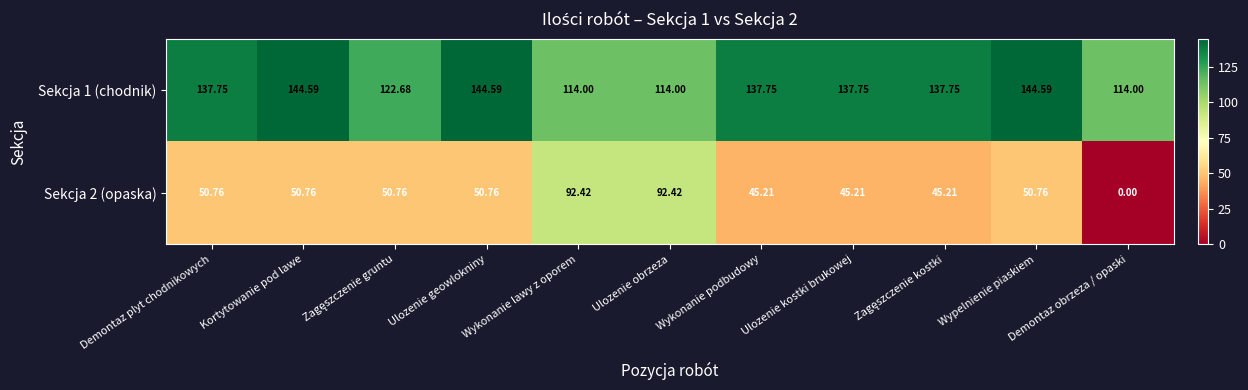

At which label does Sekcja 1 (chodnik) first exceed 137?

Demontaz plyt chodnikowych